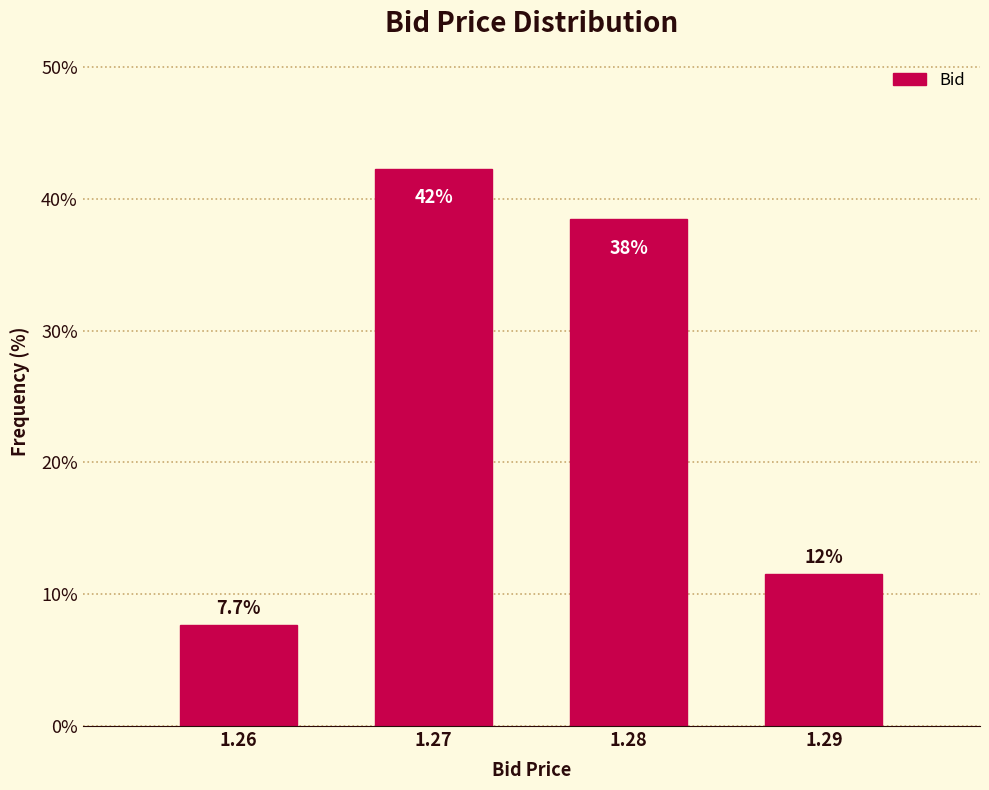

How many bars are there in total?

4